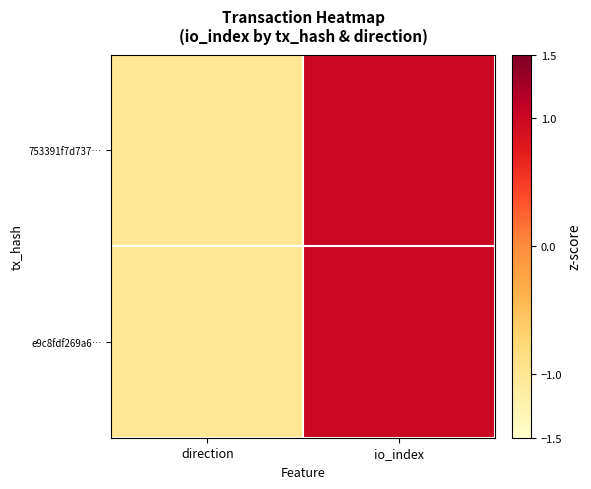

At direction, list the series in order from largest to smallest.

753391f7d737…, e9c8fdf269a6…